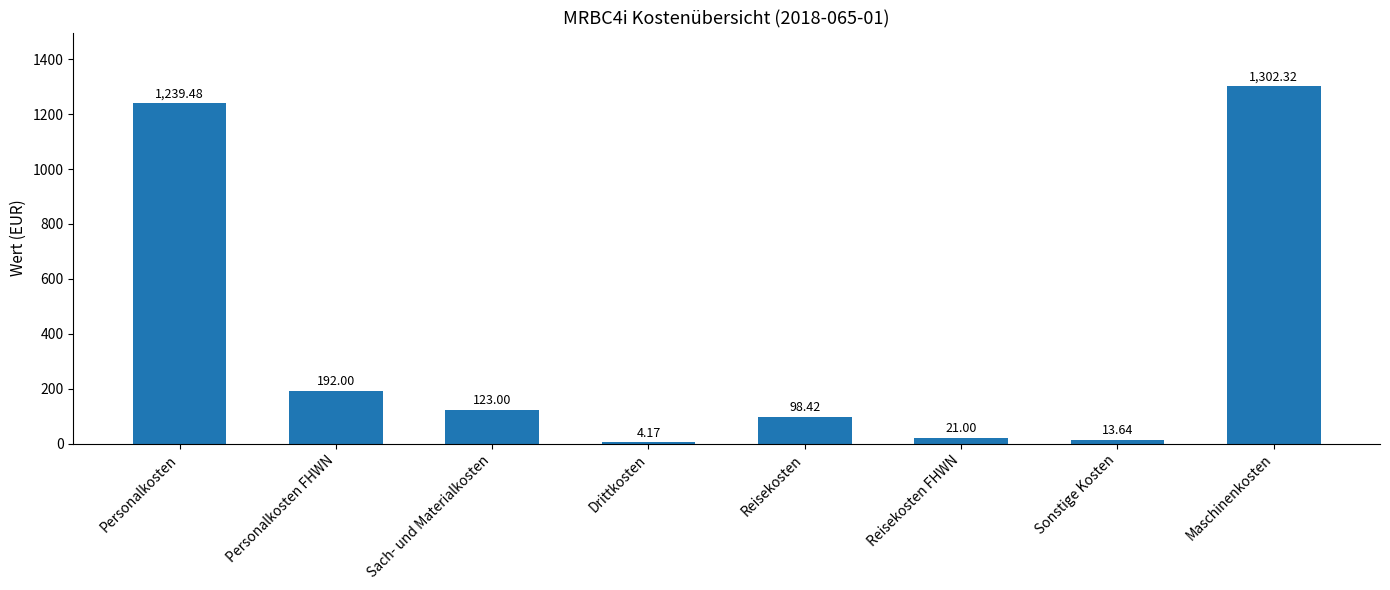

What is the difference between the values at Sach- und Materialkosten and Personalkosten?

1116.5